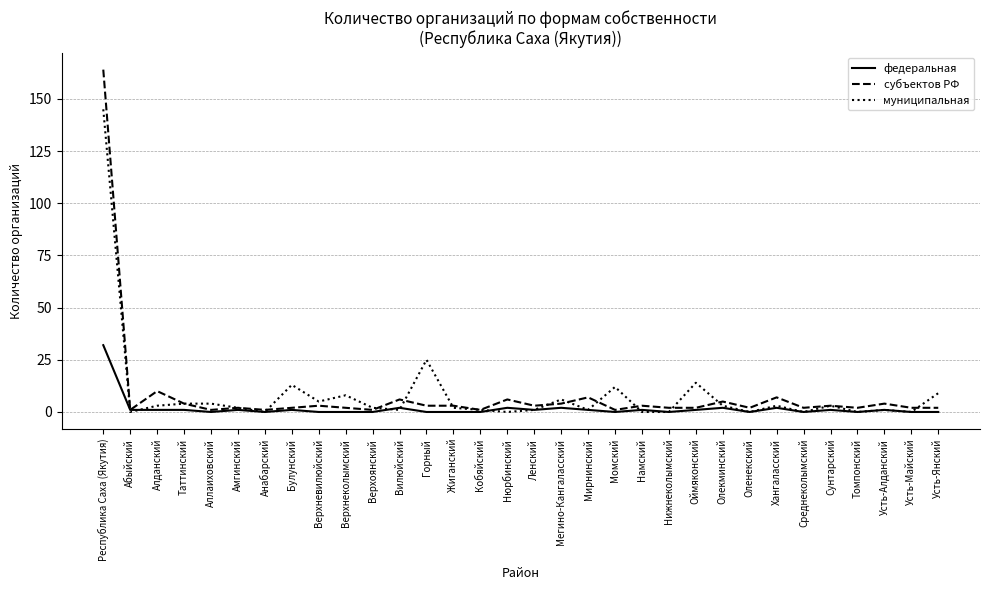

List the series in order of their peak value, lowest first.

федеральная, муниципальная, субъектов РФ